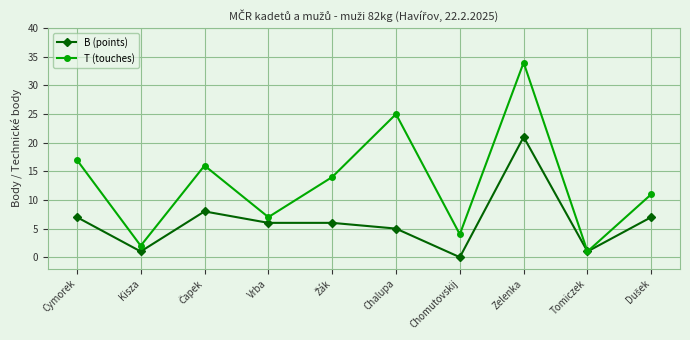

What is the sum of all T (touches) values?

131